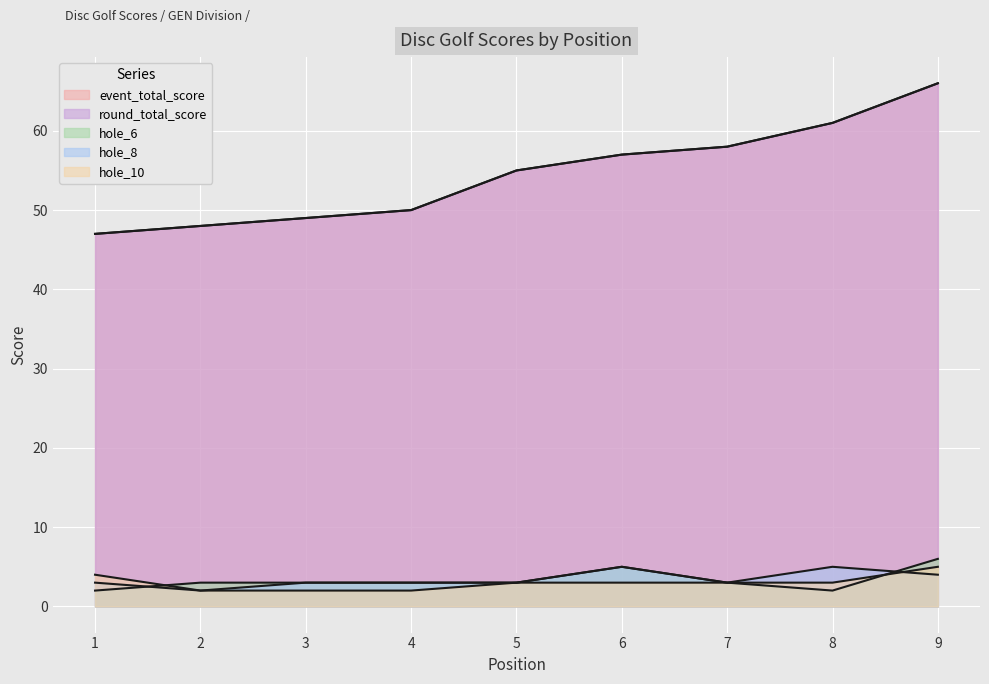

Which category has the highest value in the hole_6 series?

9